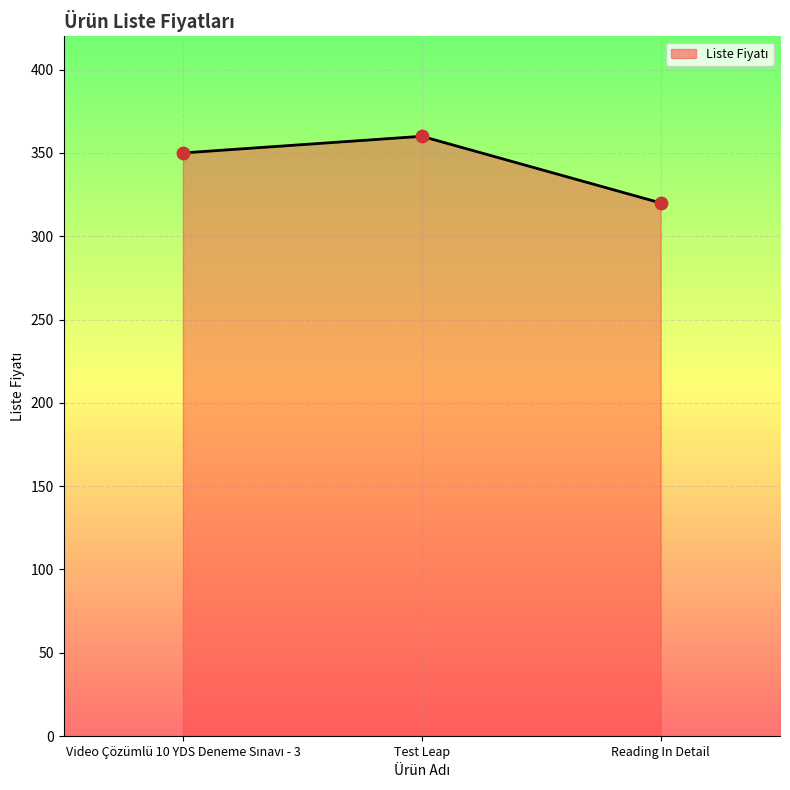

What is the ratio of the value at Video Çözümlü 10 YDS Deneme Sınavı - 3 to the value at Reading In Detail?

1.1